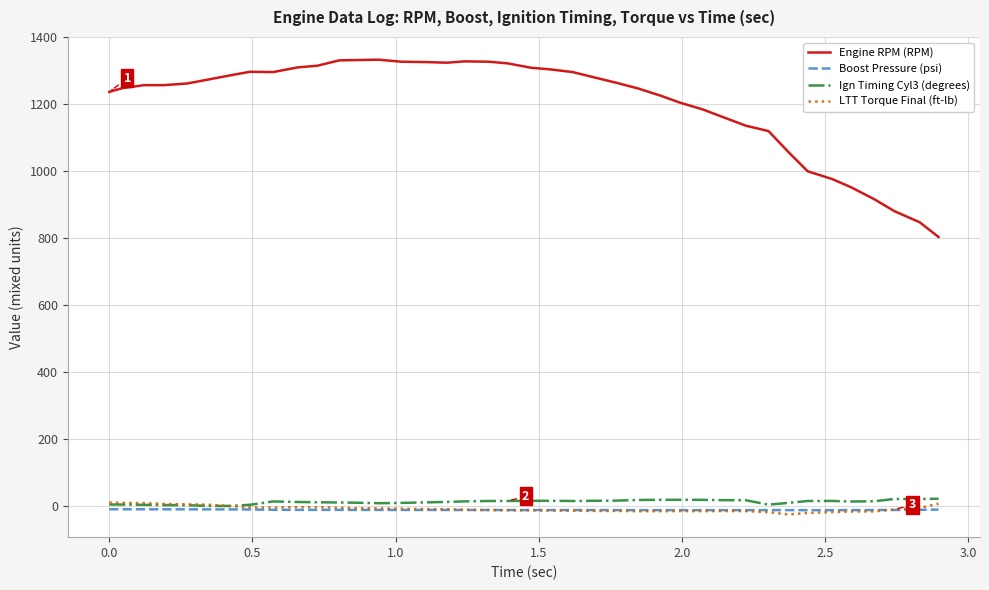

Which series has the largest total across all categories?

Engine RPM (RPM)